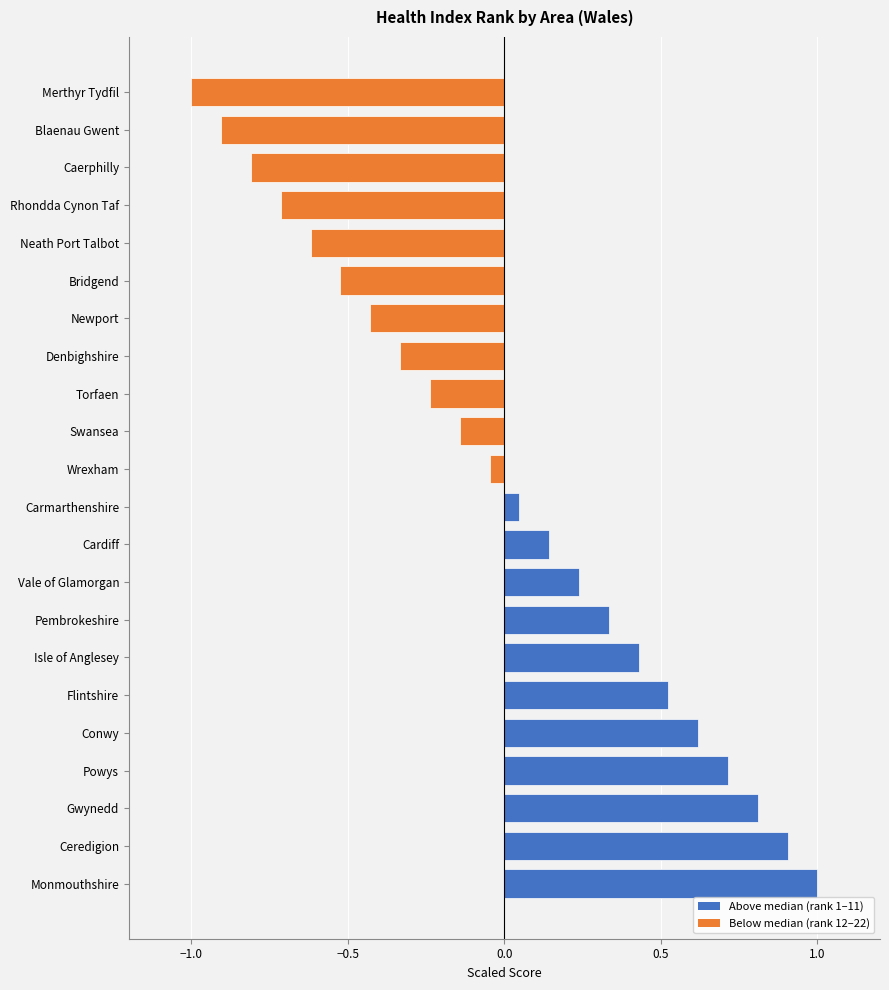

List the labels in order of value, largest first.

Monmouthshire, Ceredigion, Gwynedd, Powys, Conwy, Flintshire, Isle of Anglesey, Pembrokeshire, Vale of Glamorgan, Cardiff, Carmarthenshire, Wrexham, Swansea, Torfaen, Denbighshire, Newport, Bridgend, Neath Port Talbot, Rhondda Cynon Taf, Caerphilly, Blaenau Gwent, Merthyr Tydfil